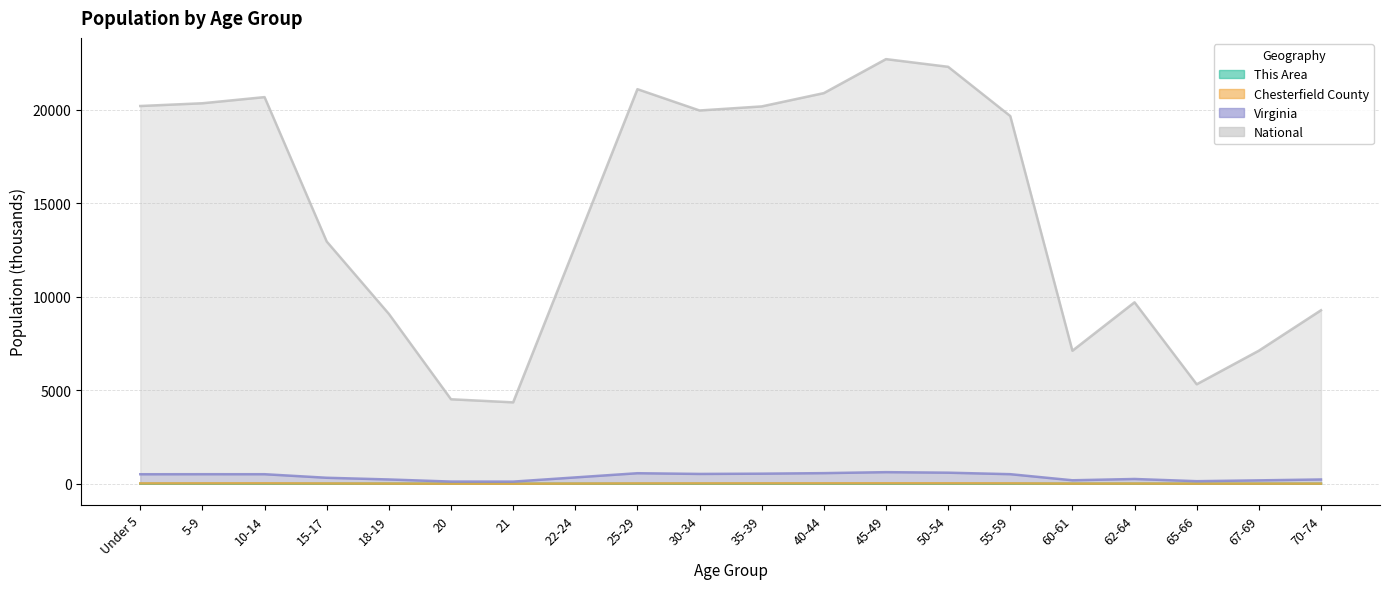

Which series has the largest total across all categories?

National